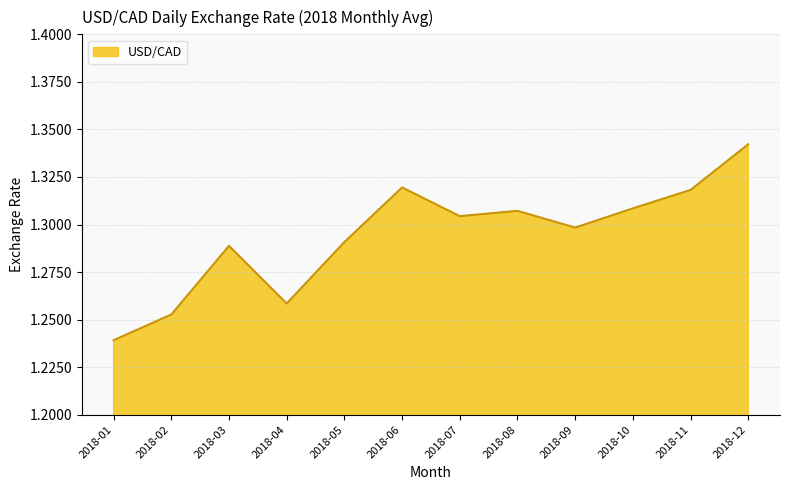

Is it true that the value at 2018-11 is 0.3?

False